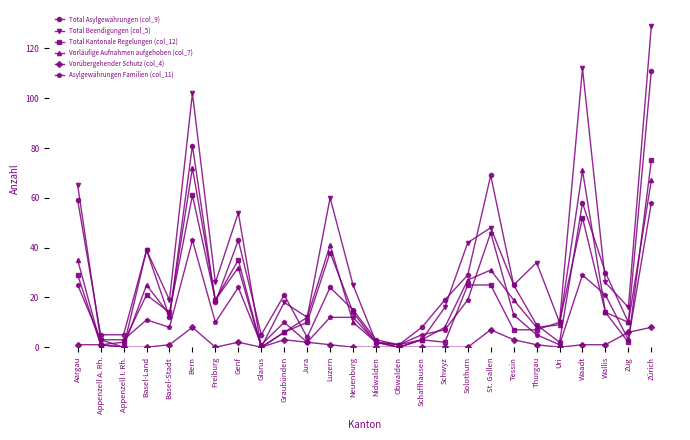

What are all the series names shown in the legend?

Total Asylgewährungen (col_9), Total Beendigungen (col_5), Total Kantonale Regelungen (col_12), Vorläufige Aufnahmen aufgehoben (col_7), Vorübergehender Schutz (col_4), Asylgewährungen Familien (col_11)